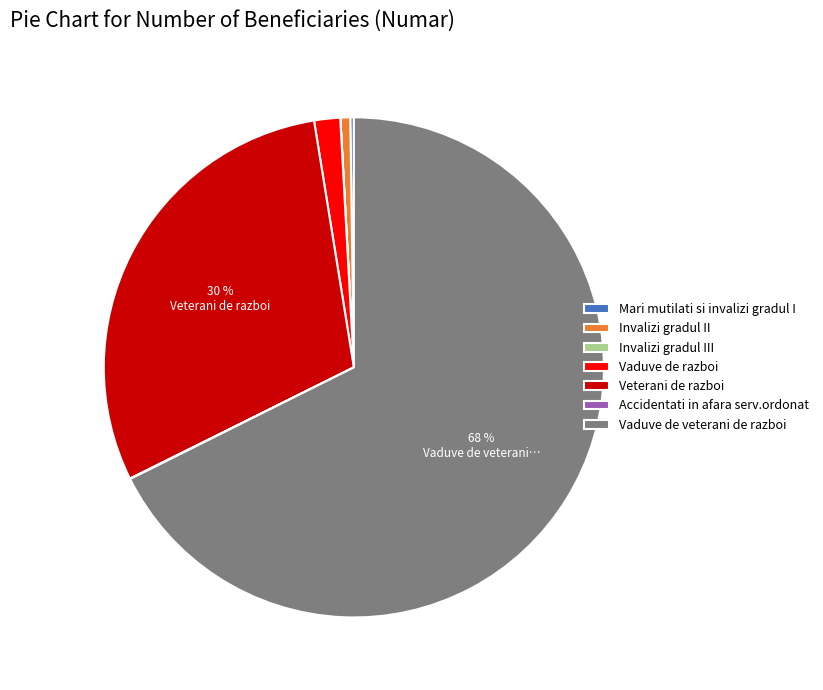

To the nearest percent, what is the average slice percentage?

14%